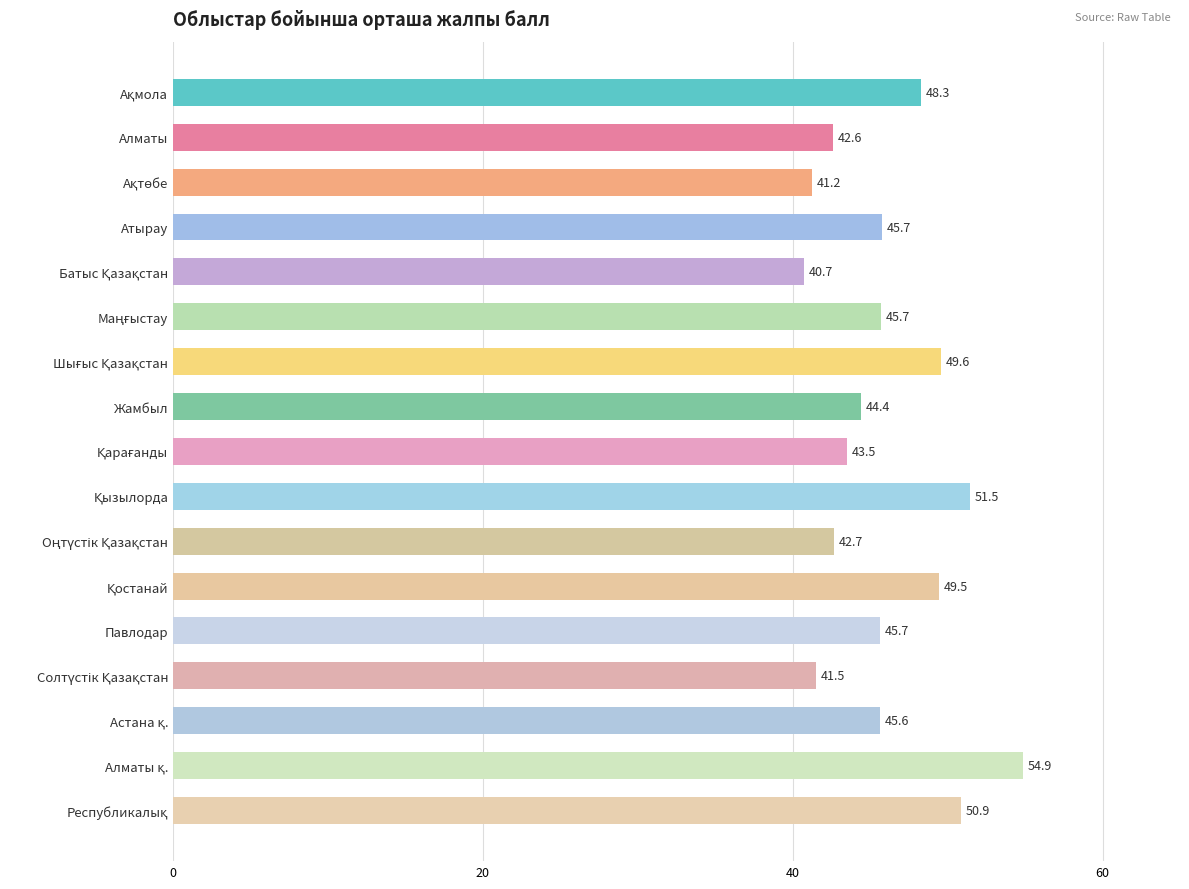

How many values exceed 45?

10